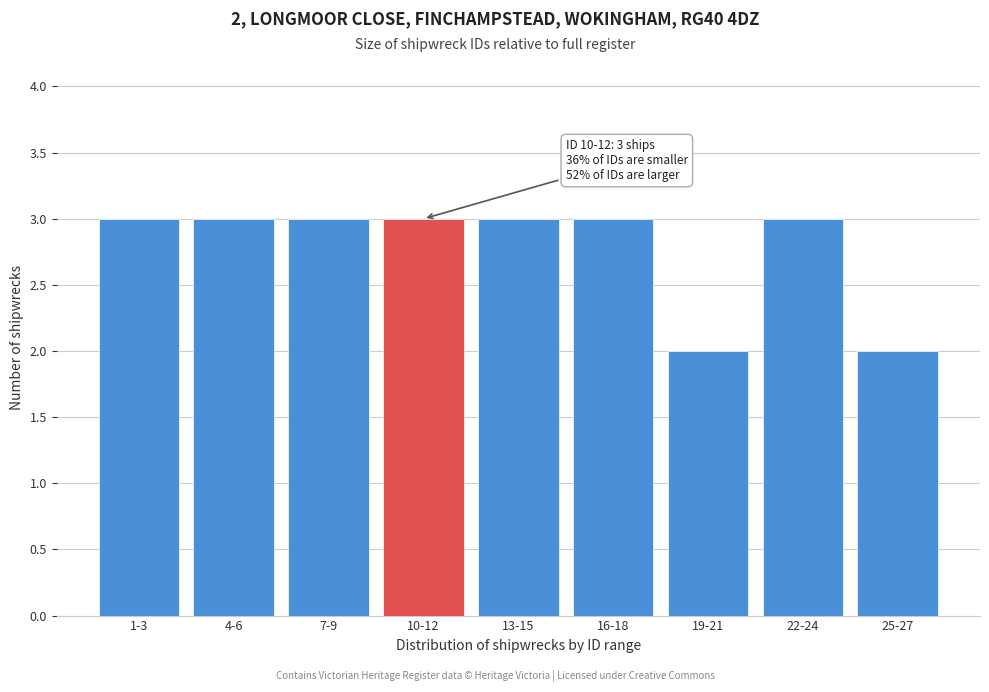

Reading left to right, list all the values displayed in this chart.

3	3	3	3	3	3	2	3	2